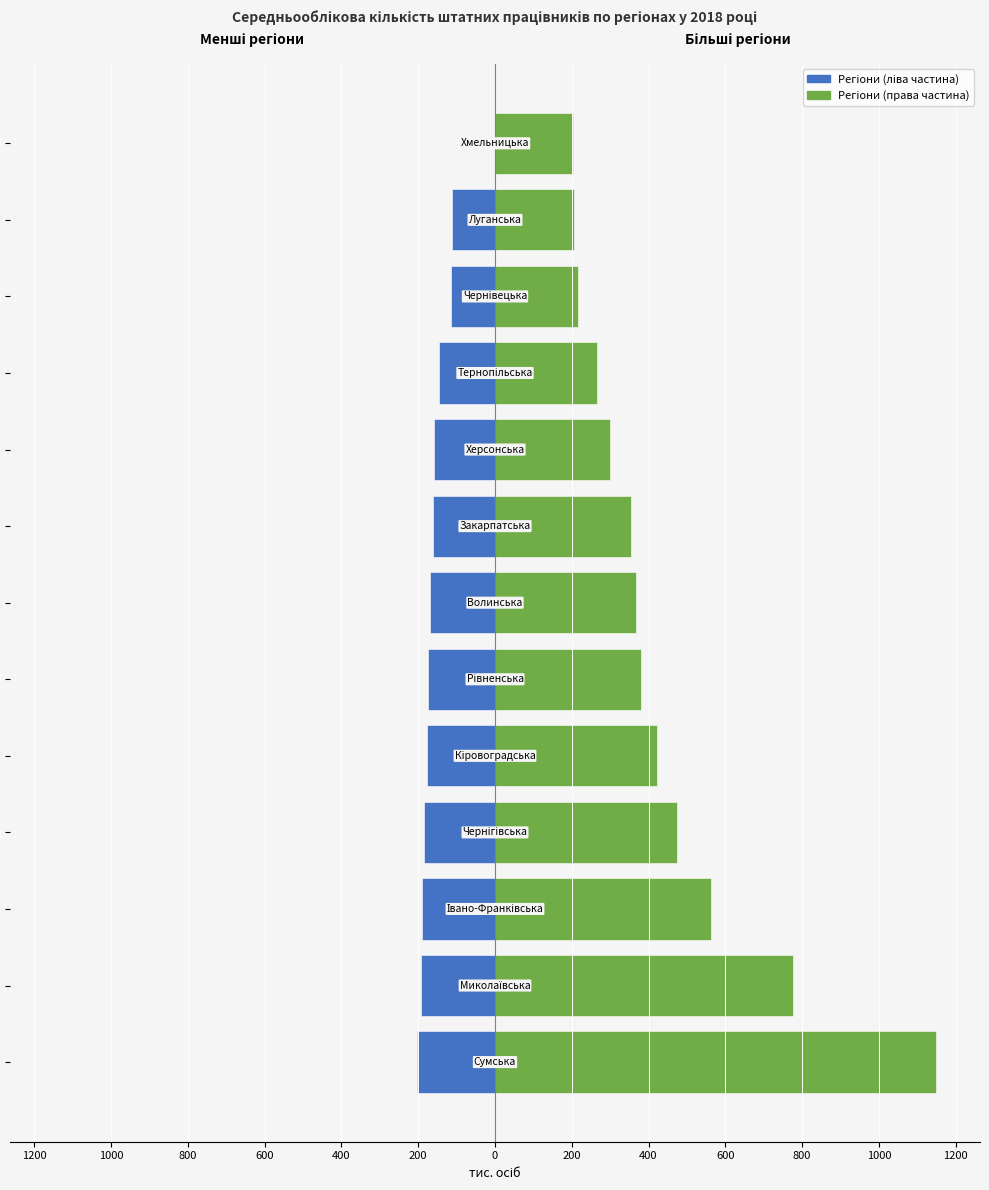

What is the greatest value displayed?

1148.5